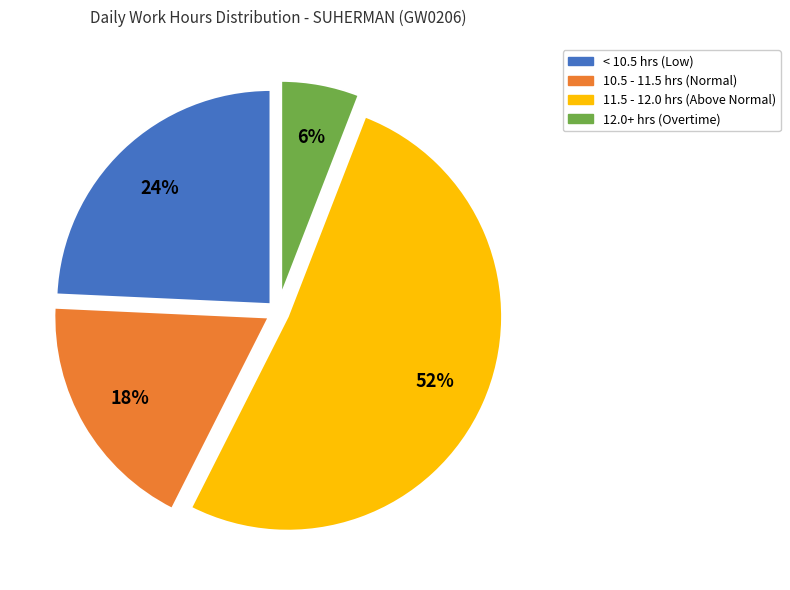

To the nearest percent, what is the difference between the largest and smallest slice percentages?

46%